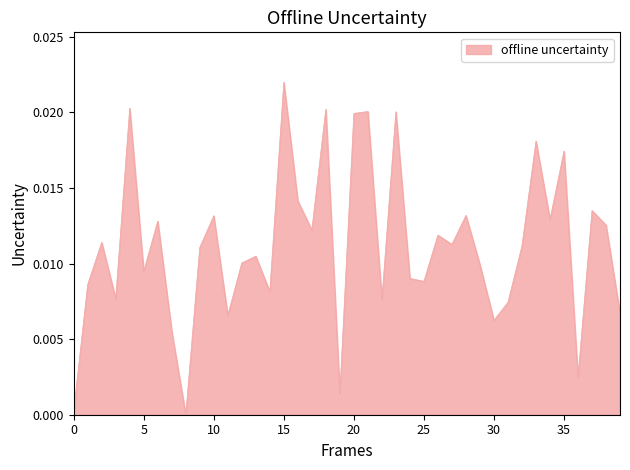

Which label corresponds to the largest value in the chart?

15